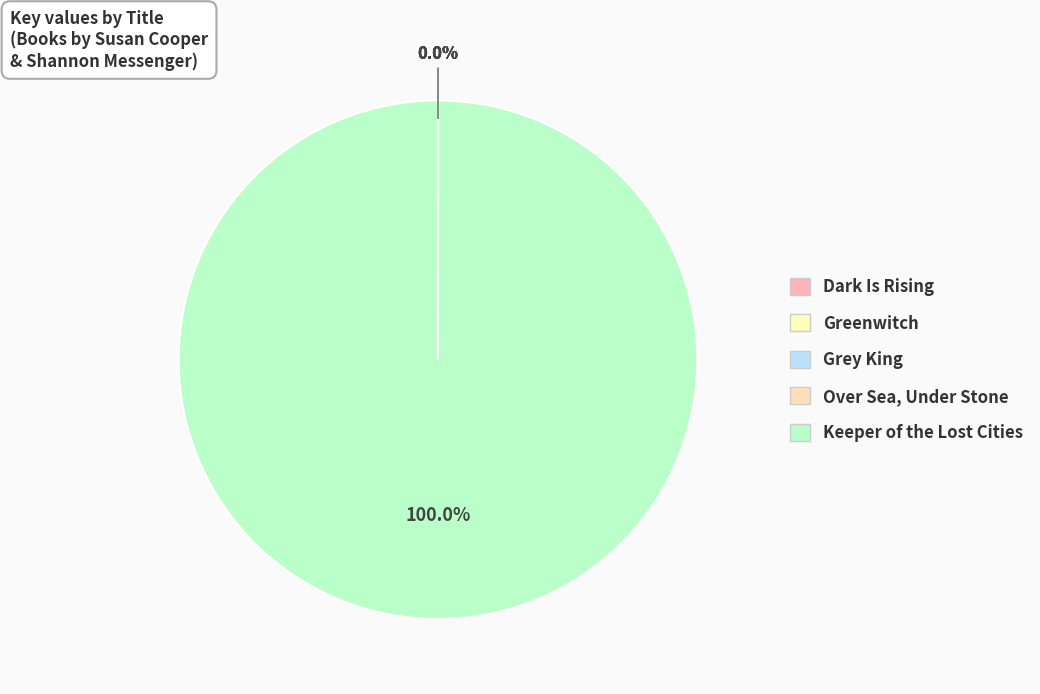

The Keeper of the Lost Cities slice represents 99% of the pie. True or false?

False